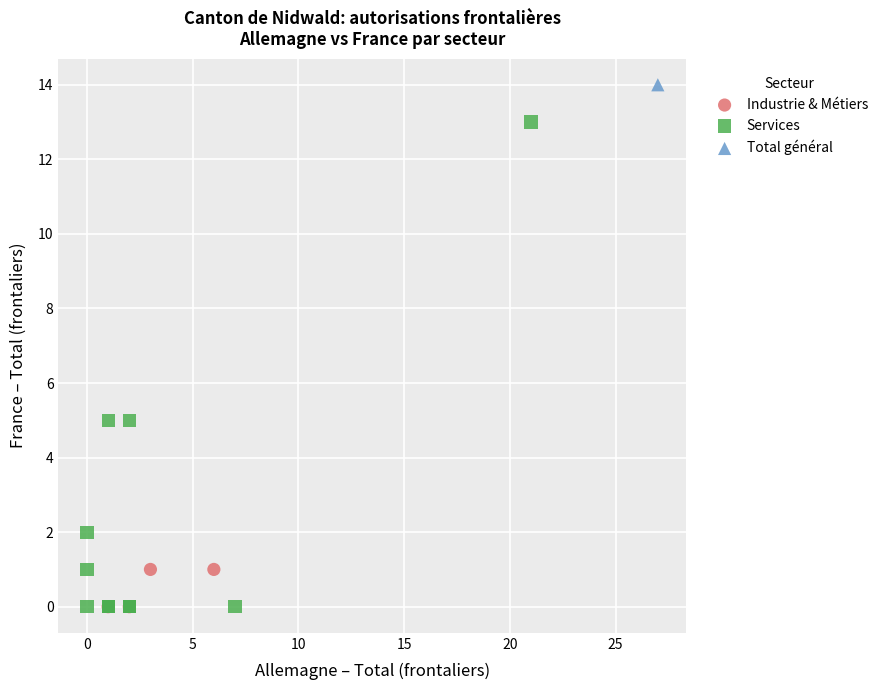

Which series reaches the maximum Y coordinate?

Total général